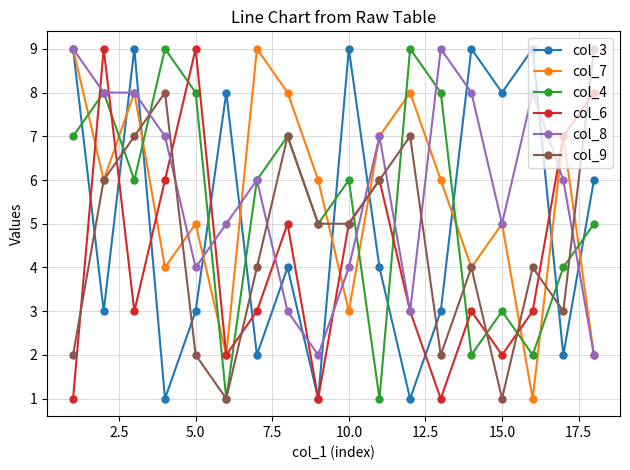

True or false: col_8 has more than 1 points higher than both neighbors.

True